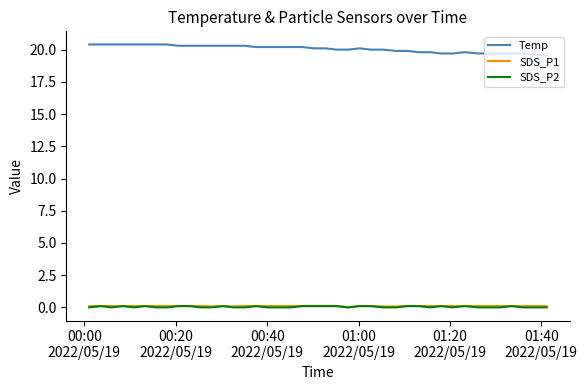

True or false: Temp and SDS_P1 intersect in this chart.

False